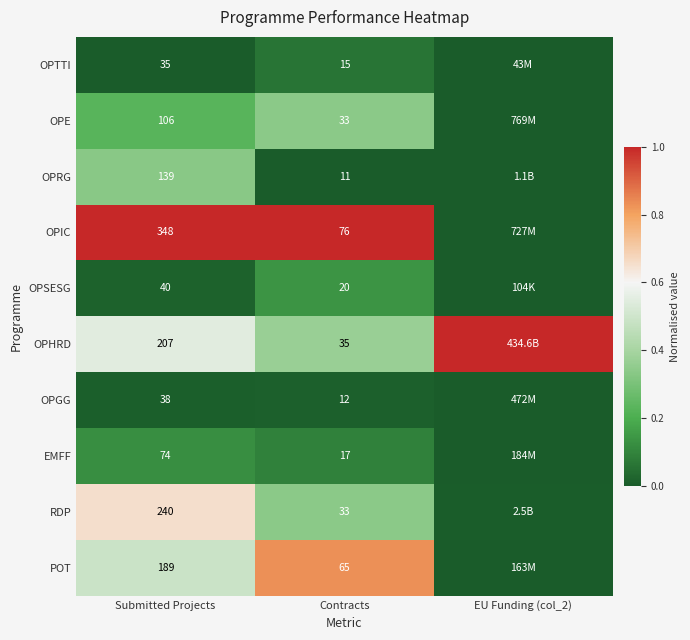

At which category is the sum across all series the highest?

Submitted Projects